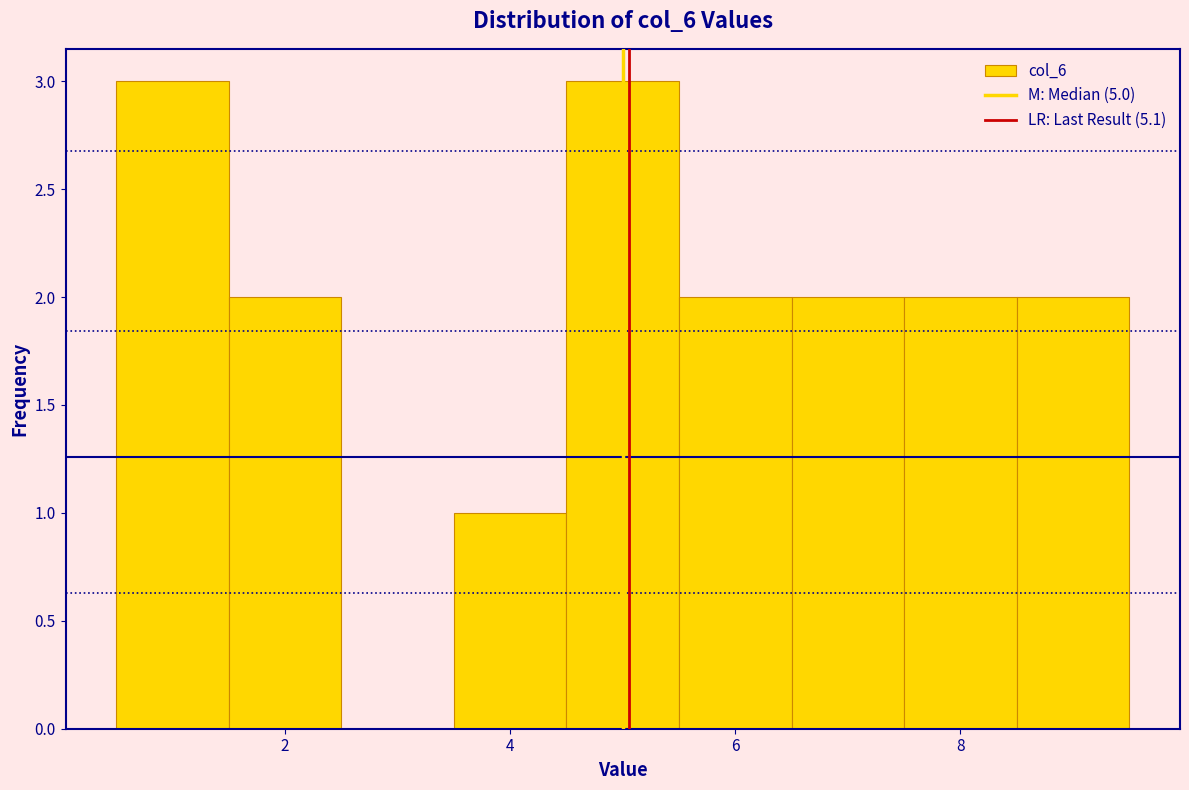

What is the height of the bar covering 1.5 to 2.5 on the x-axis? Neither the bar edges nor the heights are printed on the chart, so give them approximately, as read against the axes.

2